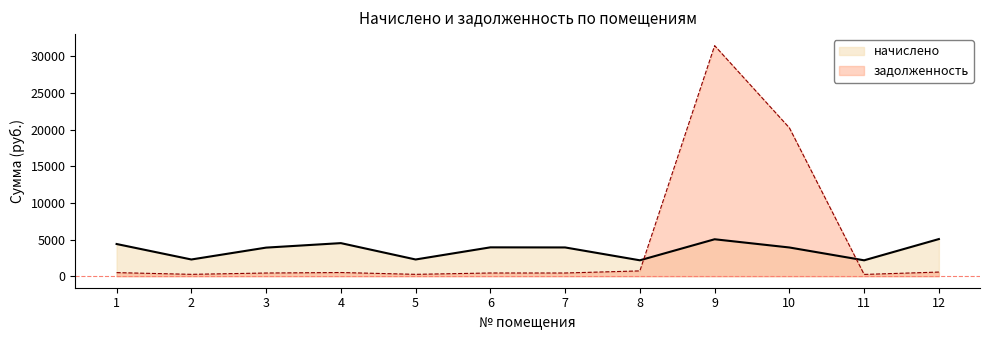

How many categories are shown in the chart?

12